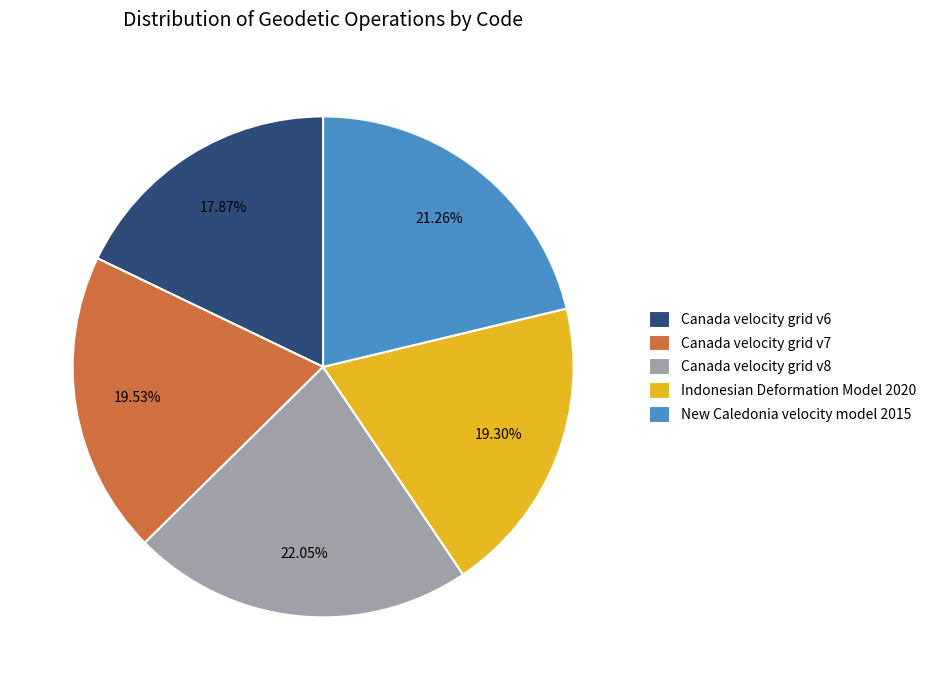

Which category has the smallest portion of the pie?

Canada velocity grid v6